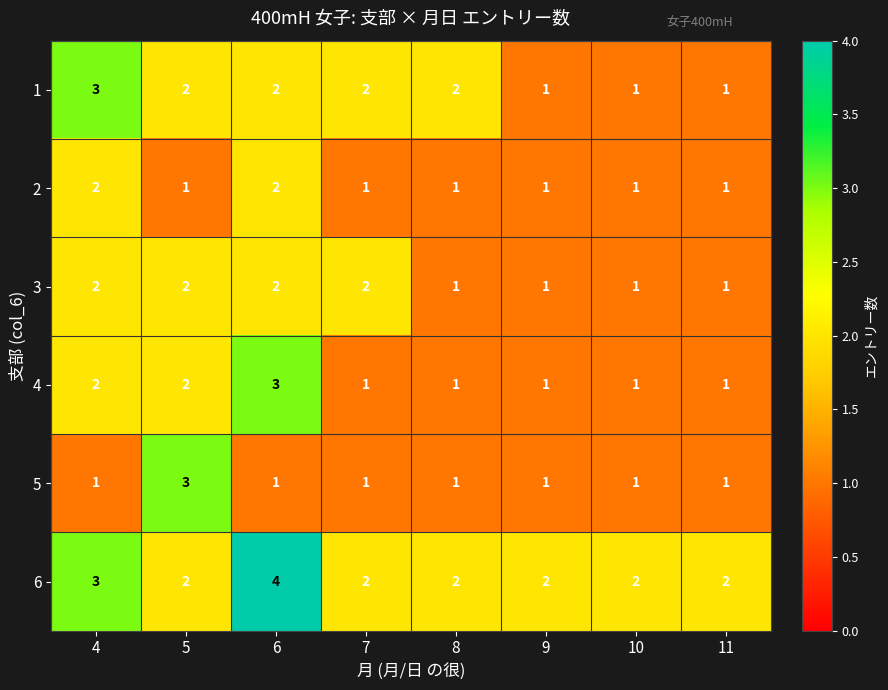

What is the total value across all series at 8?

8